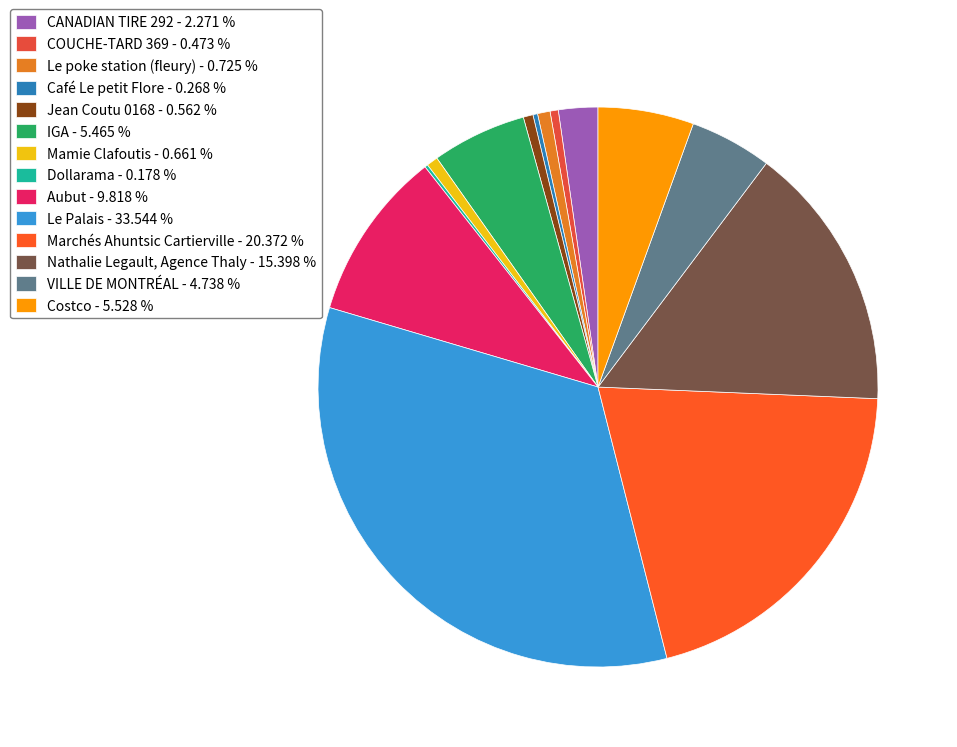

Does any single category account for the majority?

No